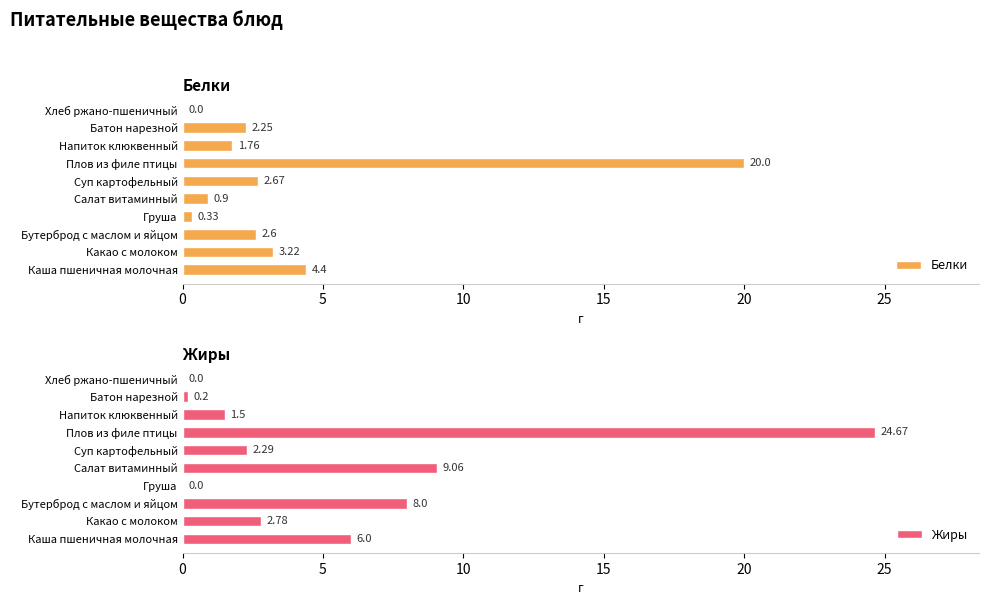

Which series has the largest total across all categories?

Жиры